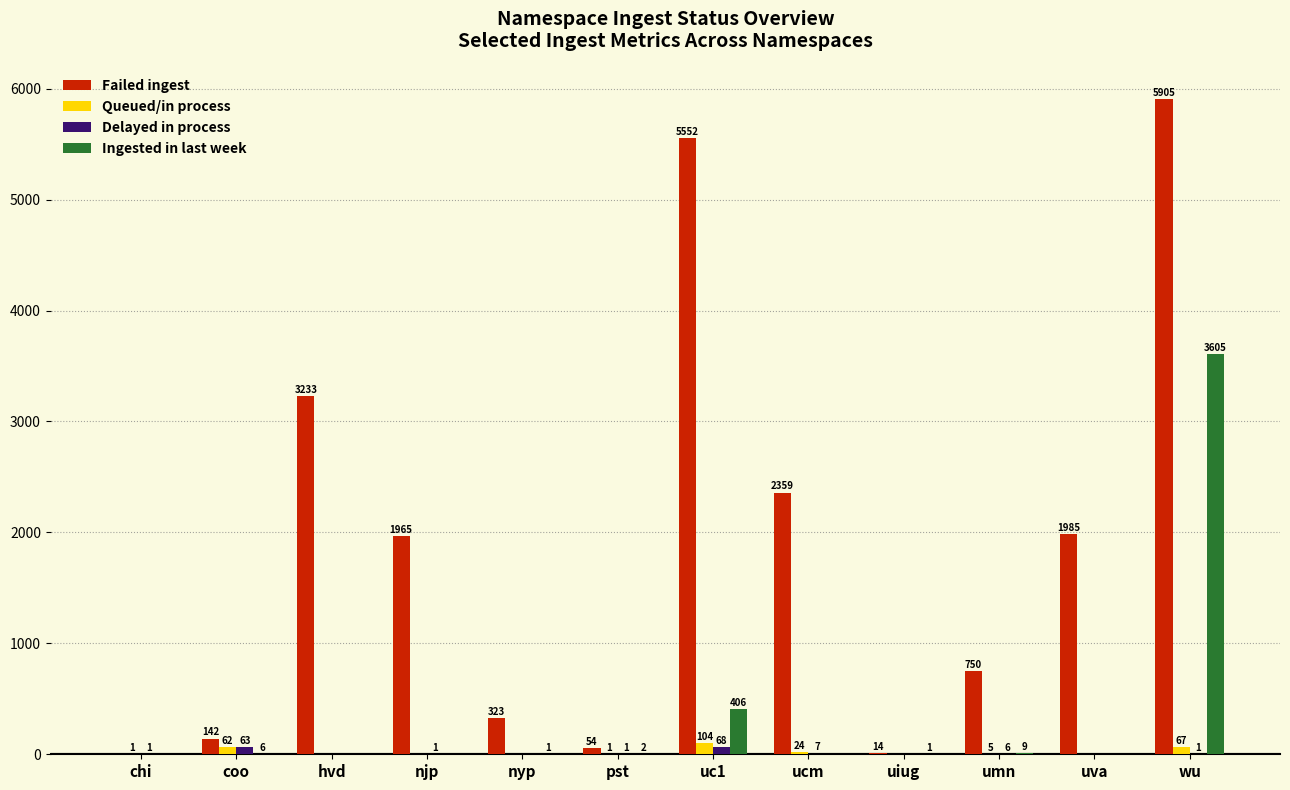

How many groups of bars are there?

12